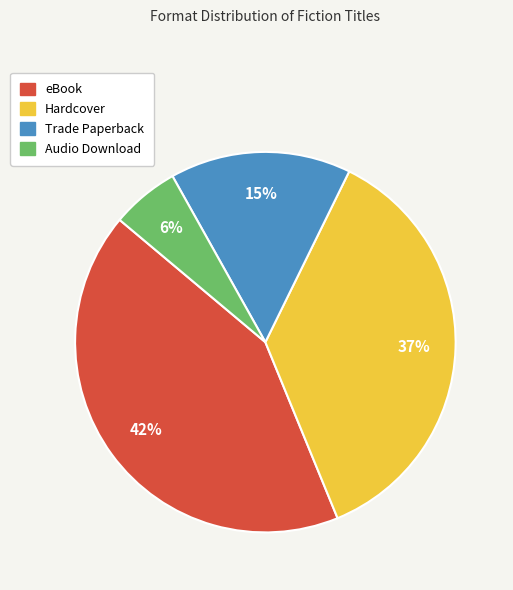

To the nearest percent, what is the average slice percentage?

25%